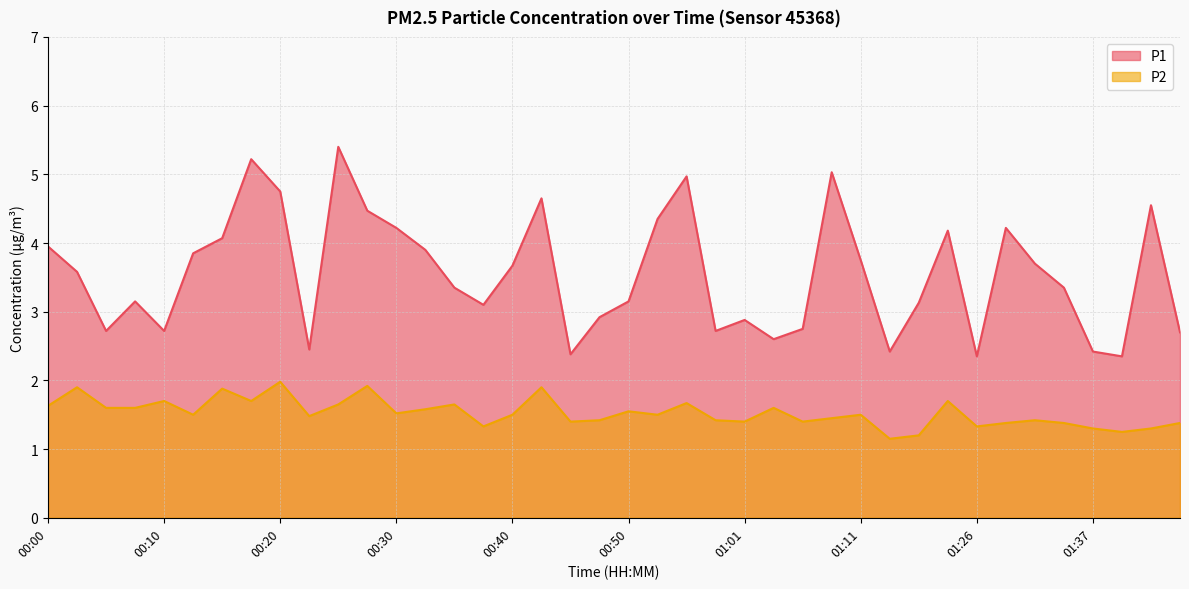

List the series in order of their overall mean, highest first.

P1, P2